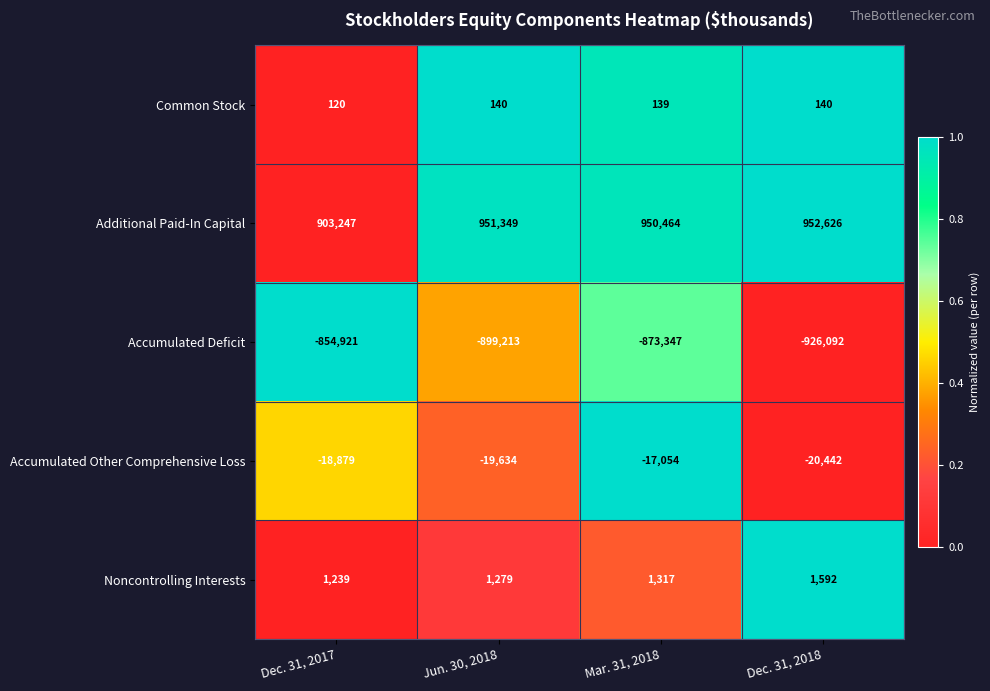

Which series has the largest total across all categories?

Additional Paid-In Capital